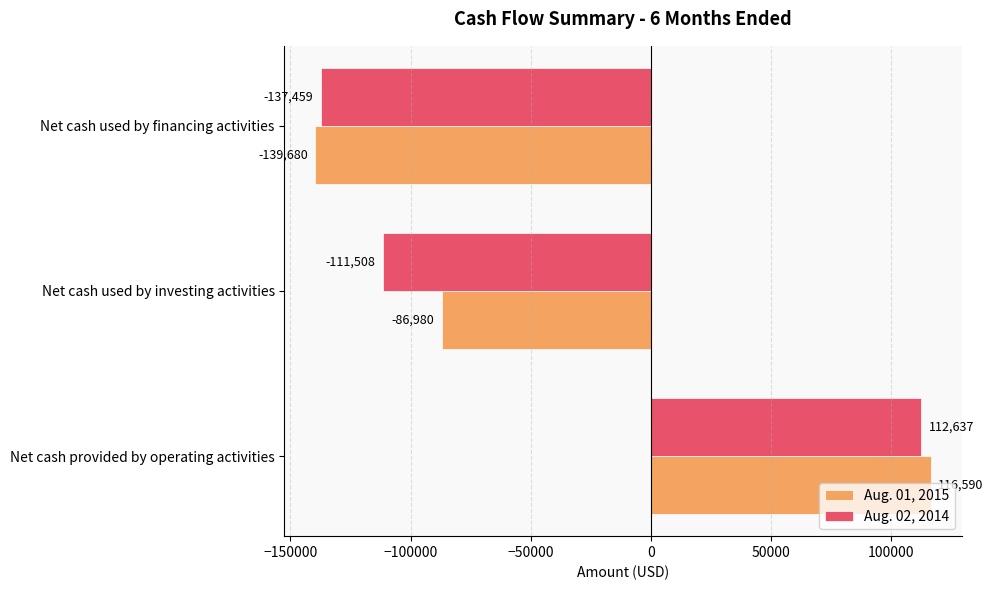

What is the difference between the maximum and second lowest values in the Aug. 02, 2014 series?

224145